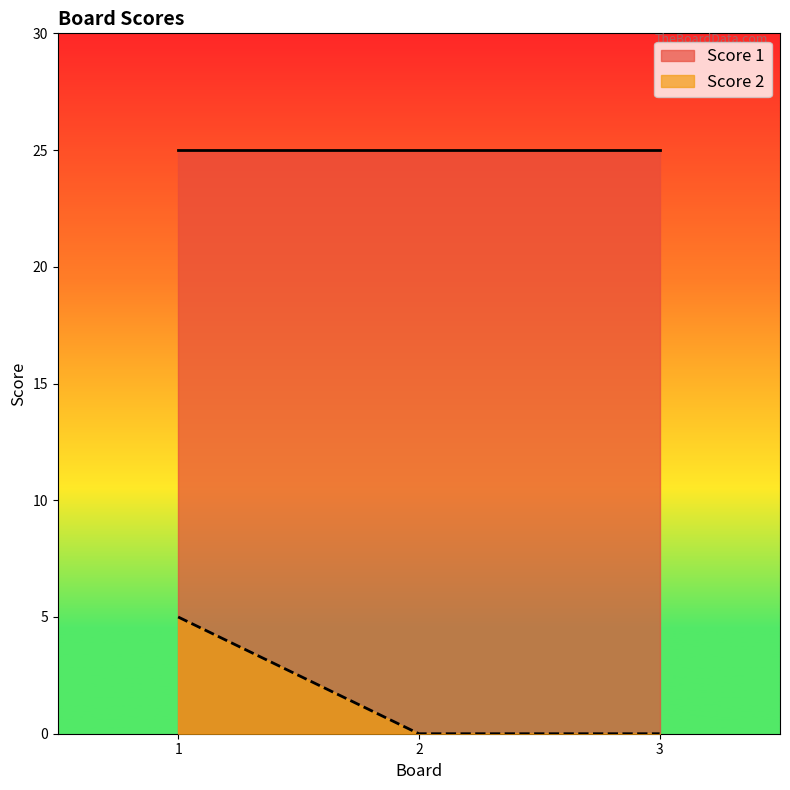

Between 2 and 1, which is larger?

1